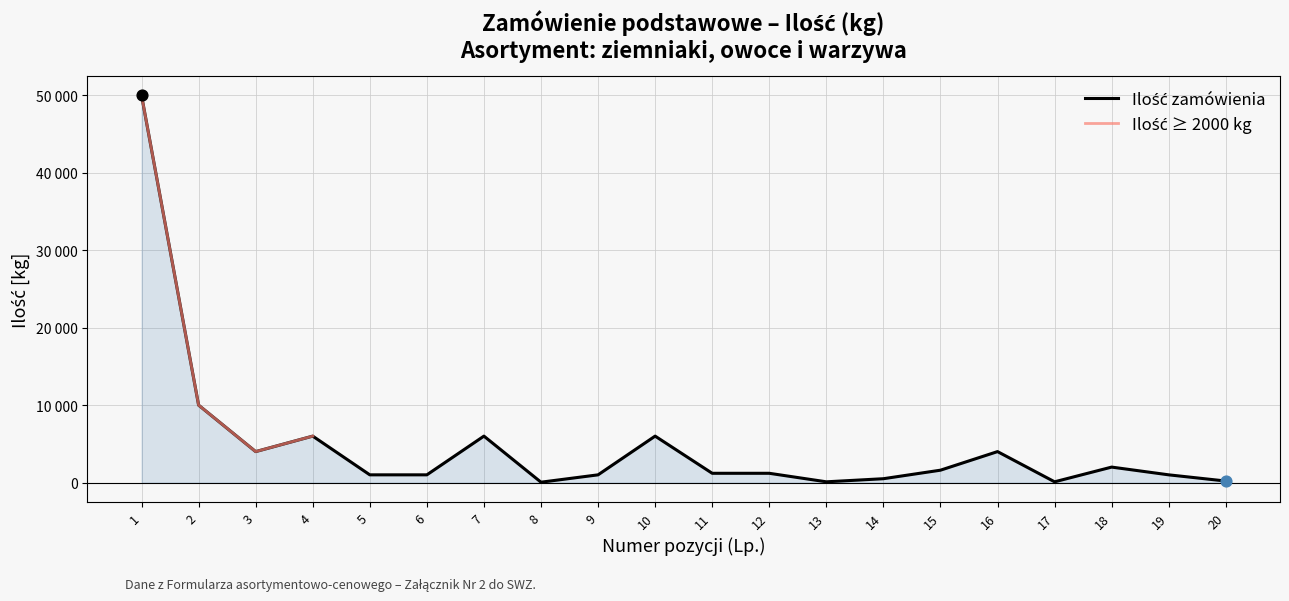

At which category is the sum across all series the highest?

1